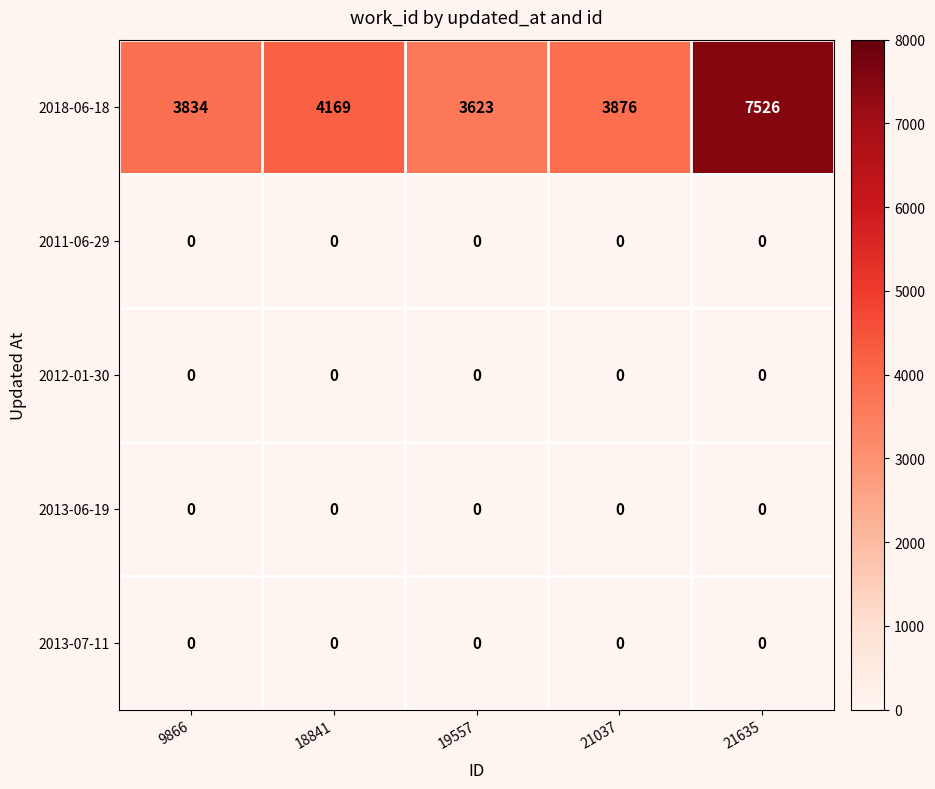

The 2013-06-19 series shows 0 at 18841. True or false?

True